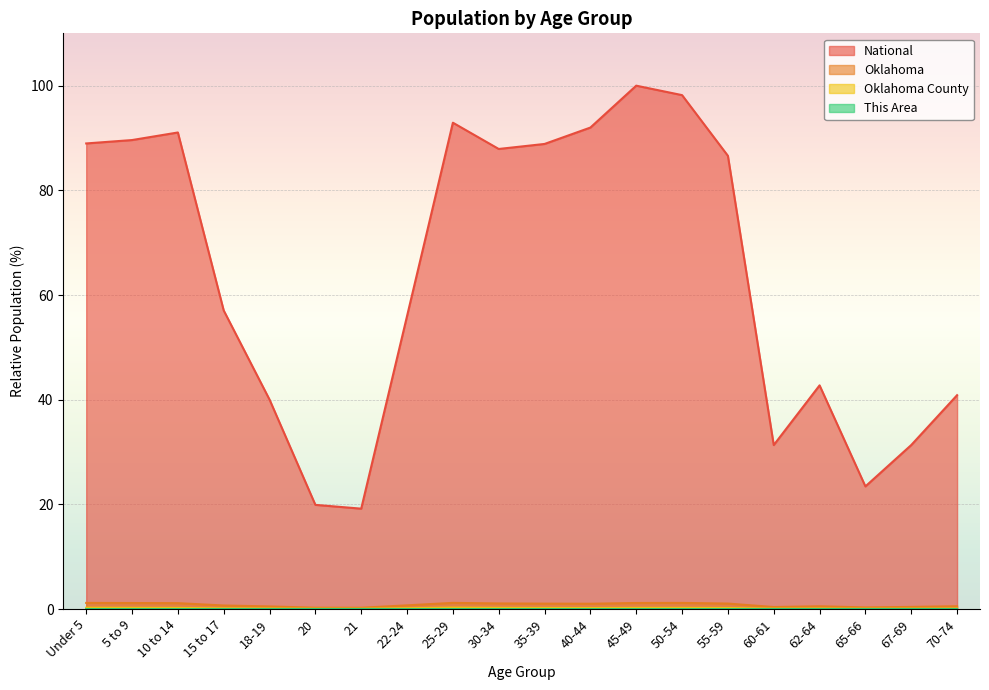

True or false: Oklahoma County and This Area intersect in this chart.

False